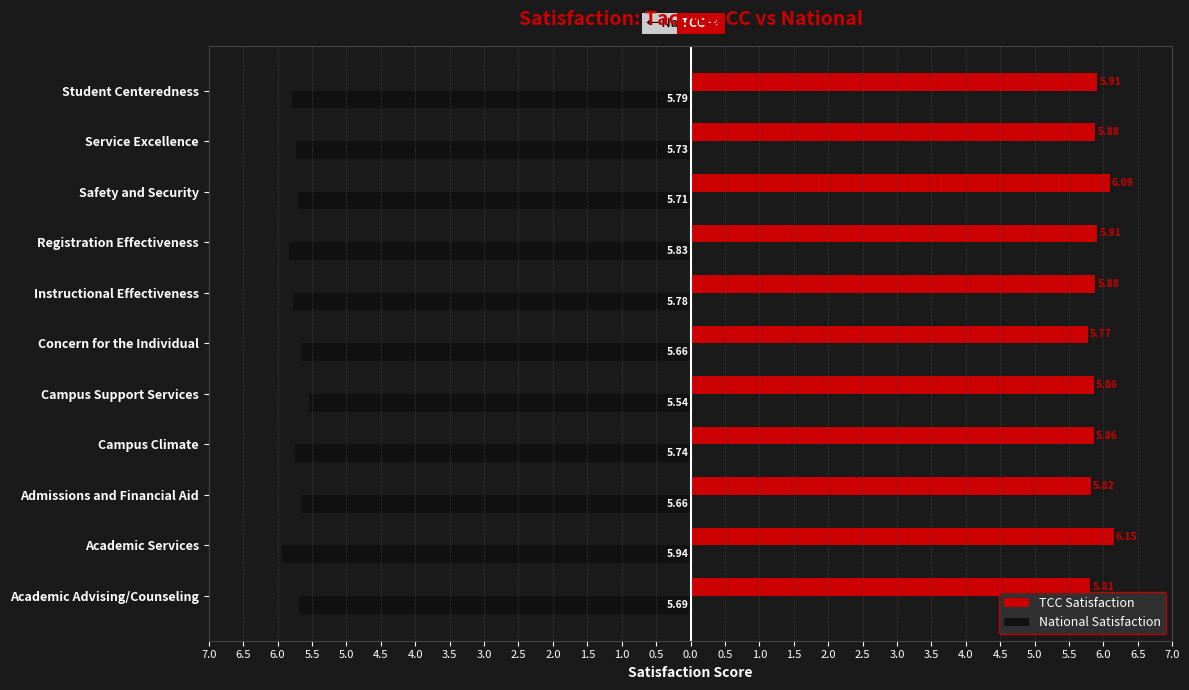

What is the sum of all National Satisfaction values?

-63.1